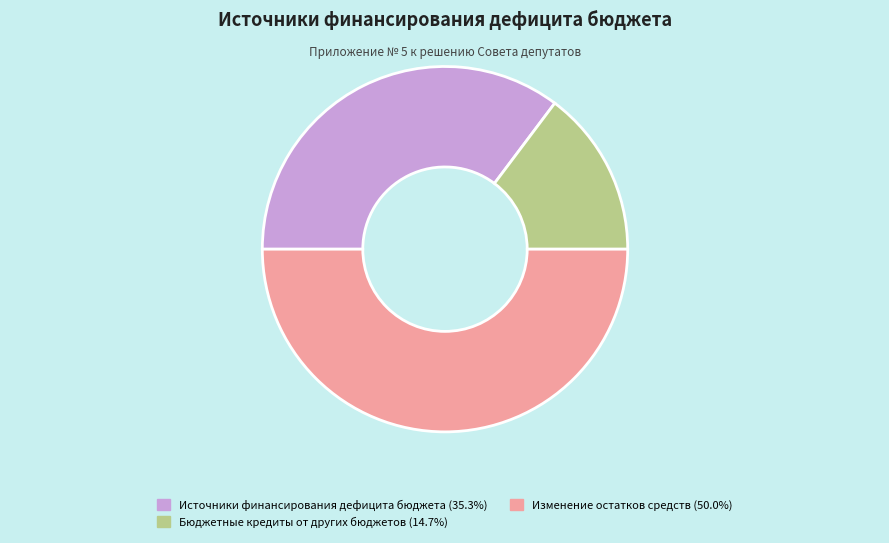

How many segments does this pie chart have?

3